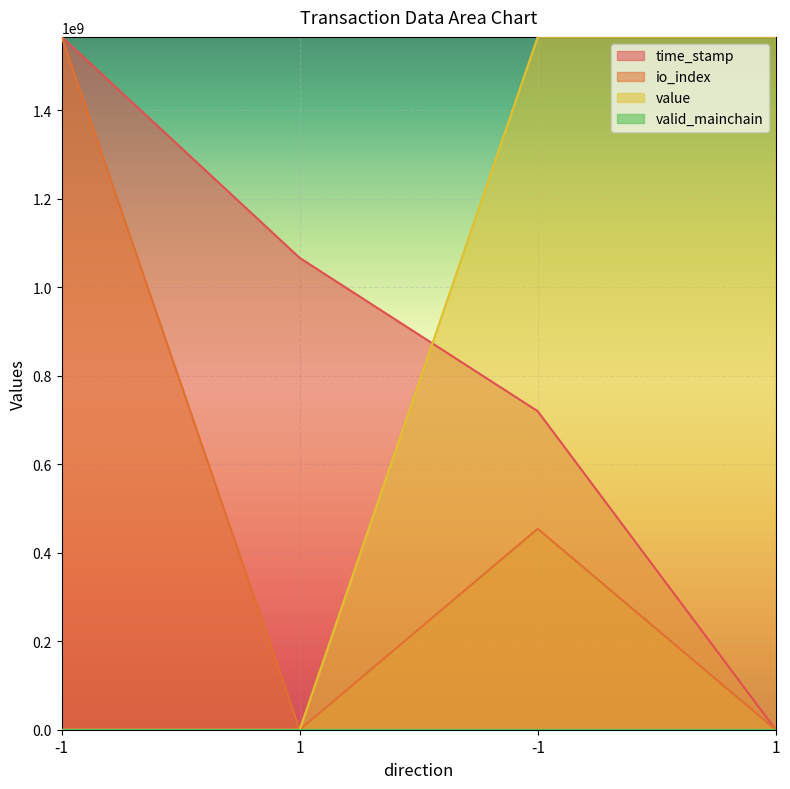

What is the average value of the time_stamp series?

838262375.8